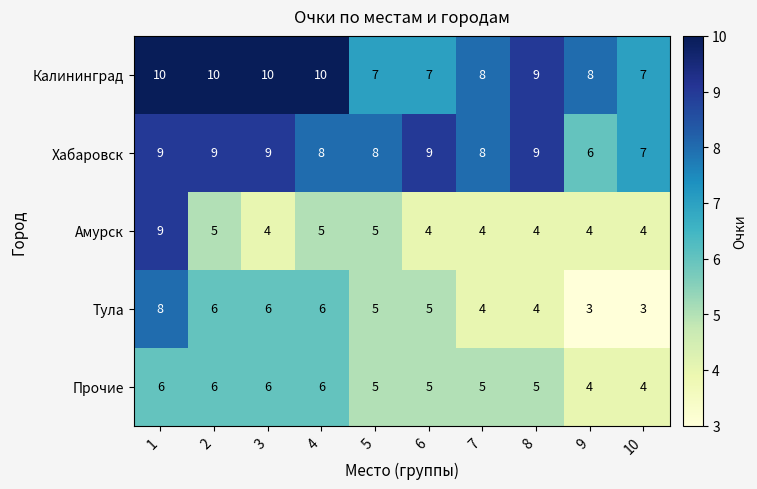

What is the smallest value displayed?

3